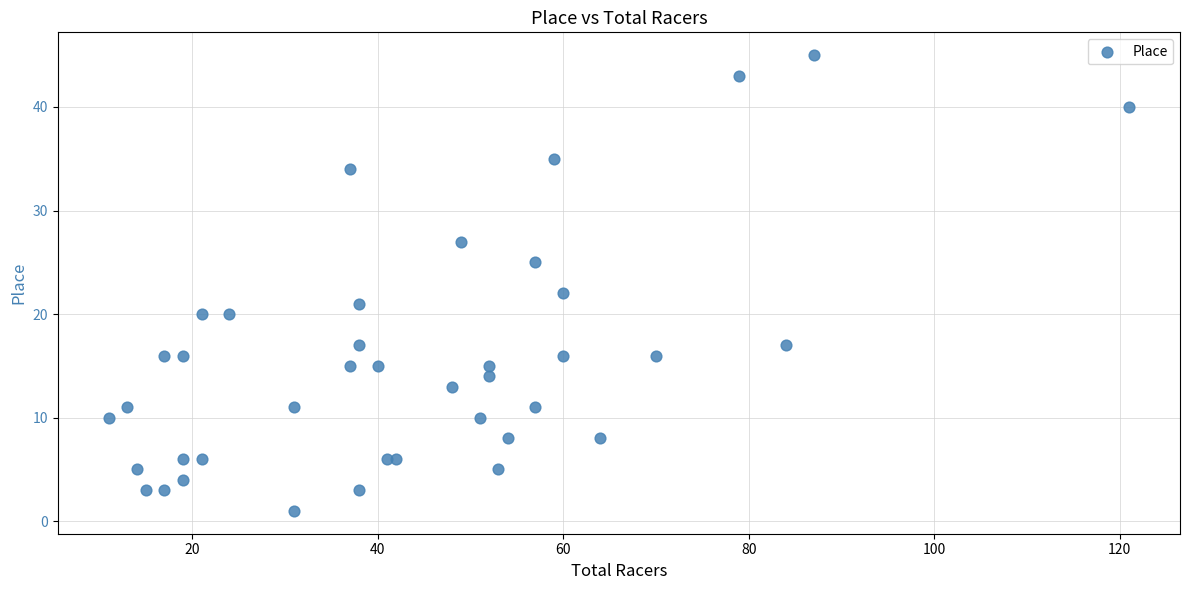

What Y value in the scatter plot is closest to 23?

22